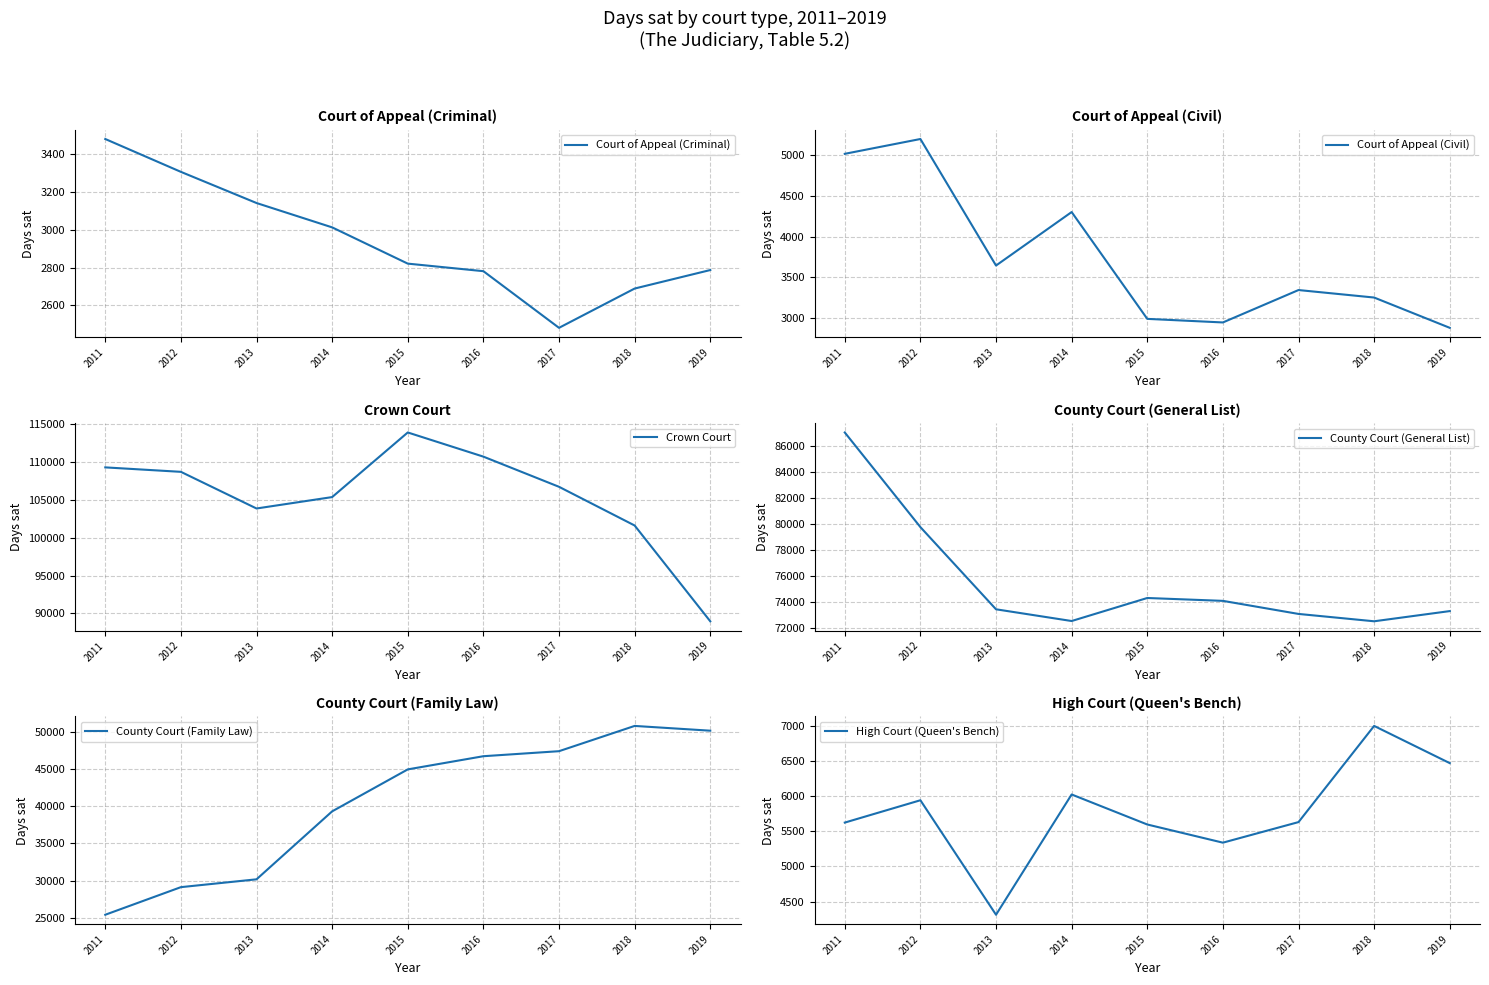

Rank the series by their maximum value, from highest to lowest.

Crown Court, County Court (General List), County Court (Family Law), High Court (Queen's Bench), Court of Appeal (Civil), Court of Appeal (Criminal)